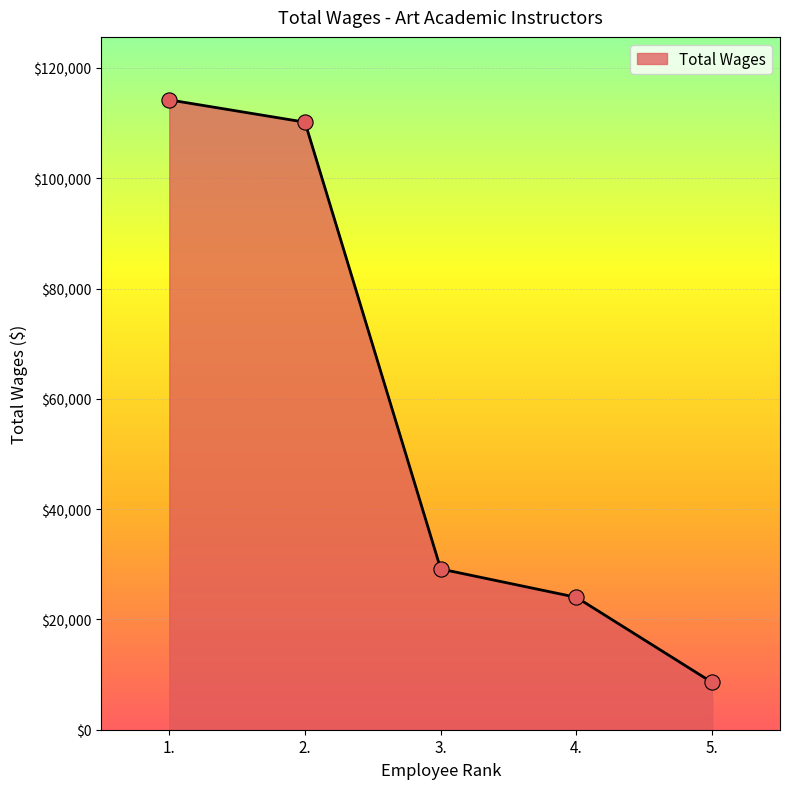

Which has a higher value, 3. or 2.?

2.